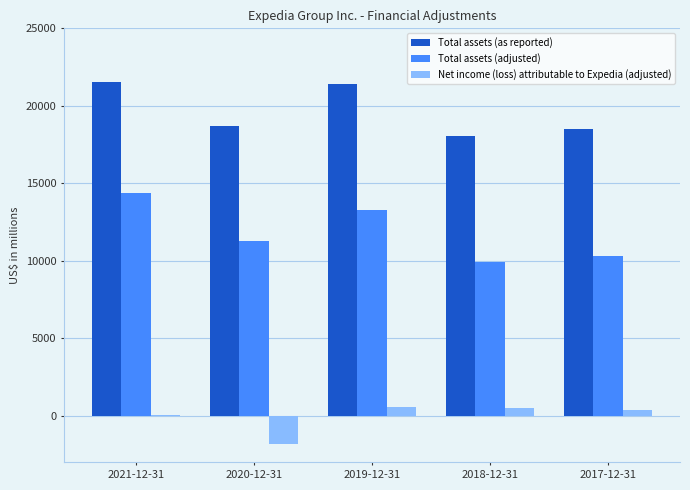

Is the value of Net income (loss) attributable to Expedia (adjusted) at 2018-12-31 greater than the value of Total assets (adjusted) at 2017-12-31?

No